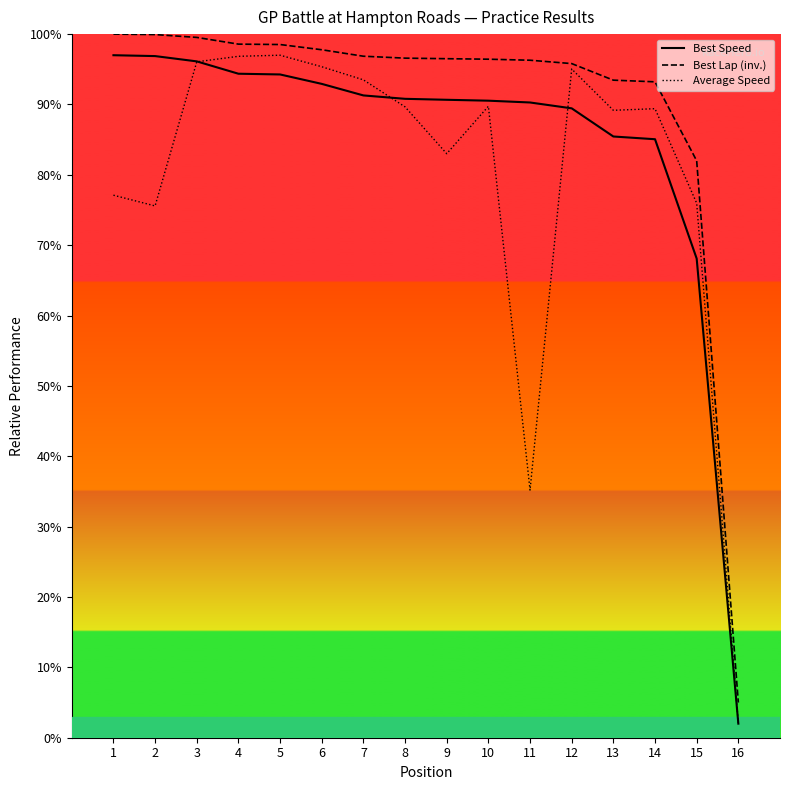

The Best Speed series shows 157.0 at 4. True or false?

False